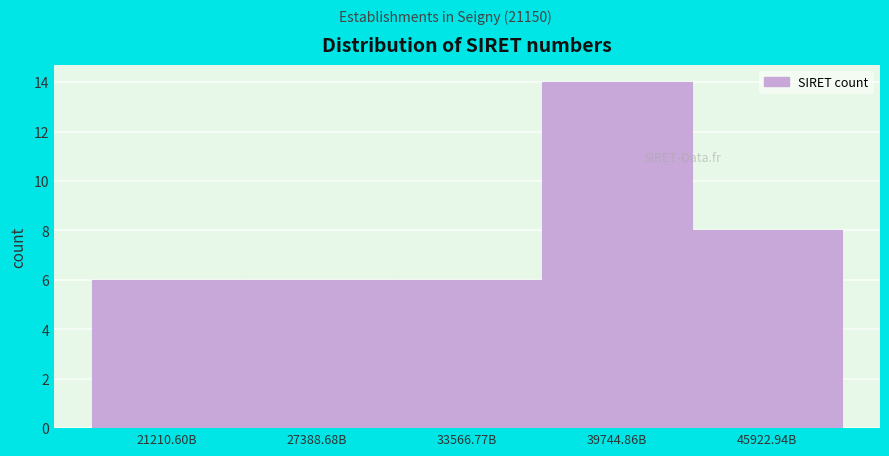

Reading right to left, transcribe all the data shown in this chart.

8	14	6	6	6